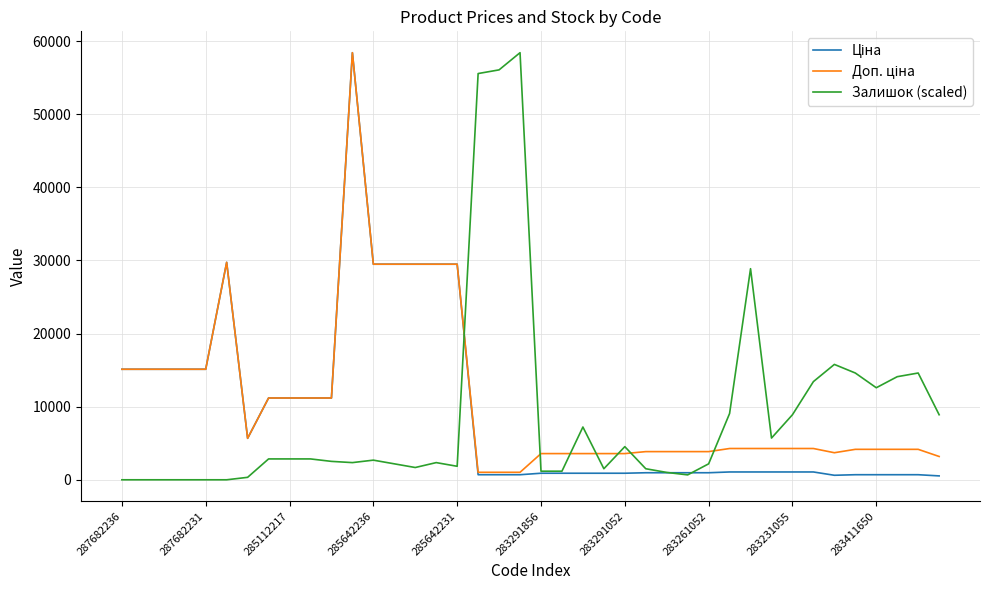

How many lines are shown in the chart?

3